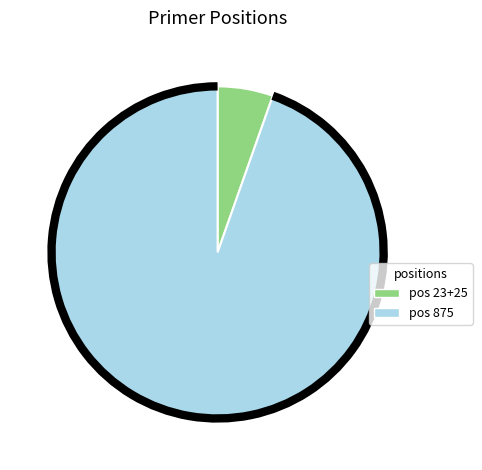

True or false: pos 23+25 accounts for 5% of the total.

True